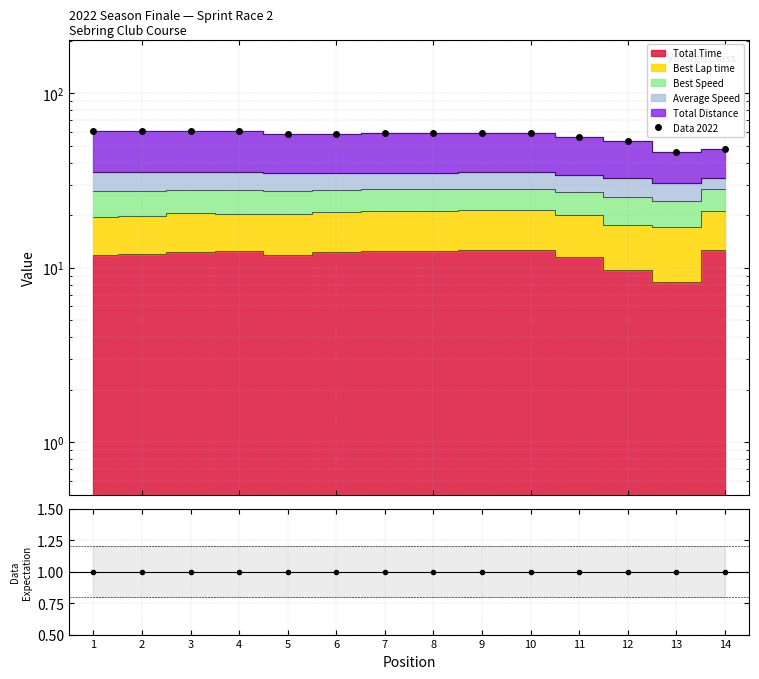

True or false: Data 2022 and Data/Expect. intersect in this chart.

False